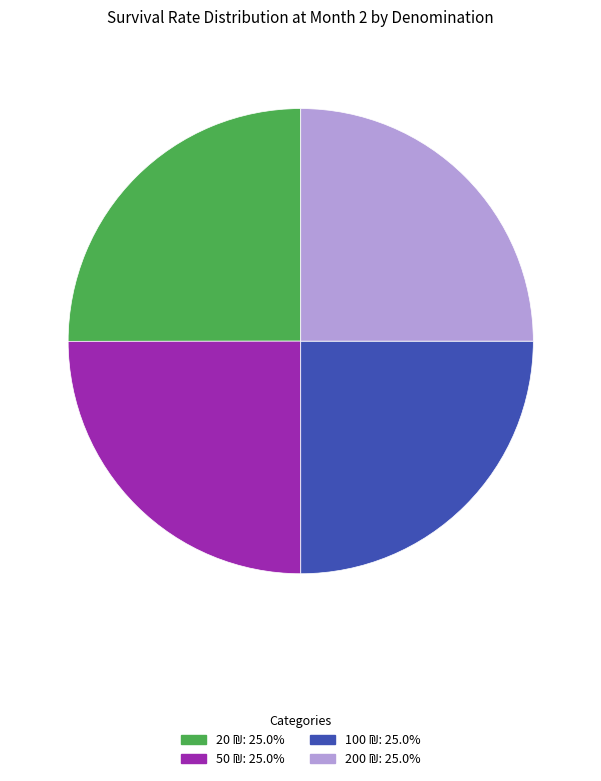

Is there a majority slice in this chart?

No